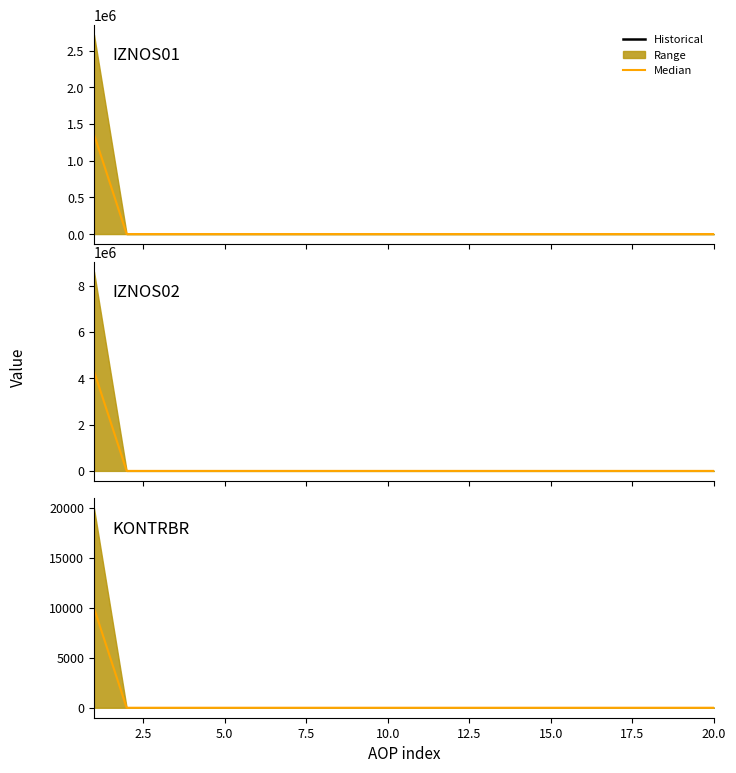

What is the average value?

498.2